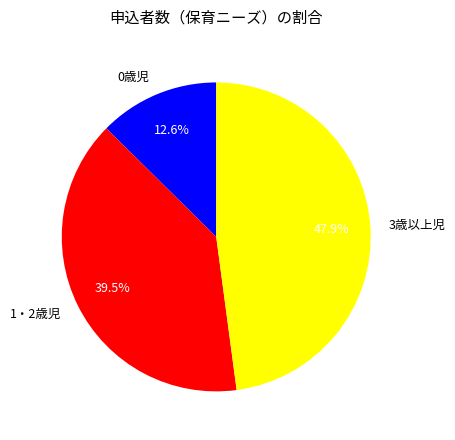

To the nearest percent, what is the combined percentage of 0歳児 and 1・2歳児?

52%